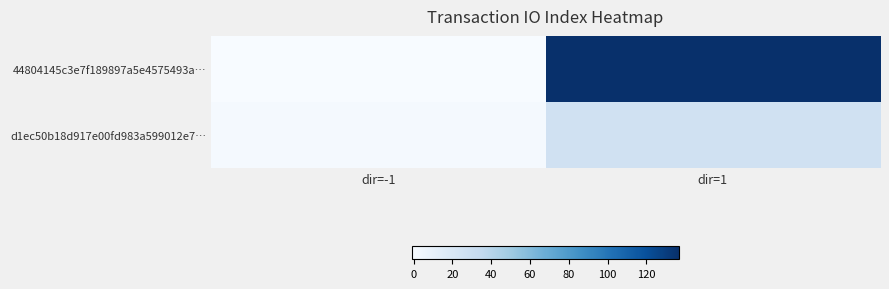

Reading left to right, list all the values displayed in this chart.

44804145c3e7f189897a5e4575493a…: dir=-1=-1	dir=1=137
d1ec50b18d917e00fd983a599012e7…: dir=-1=1	dir=1=26